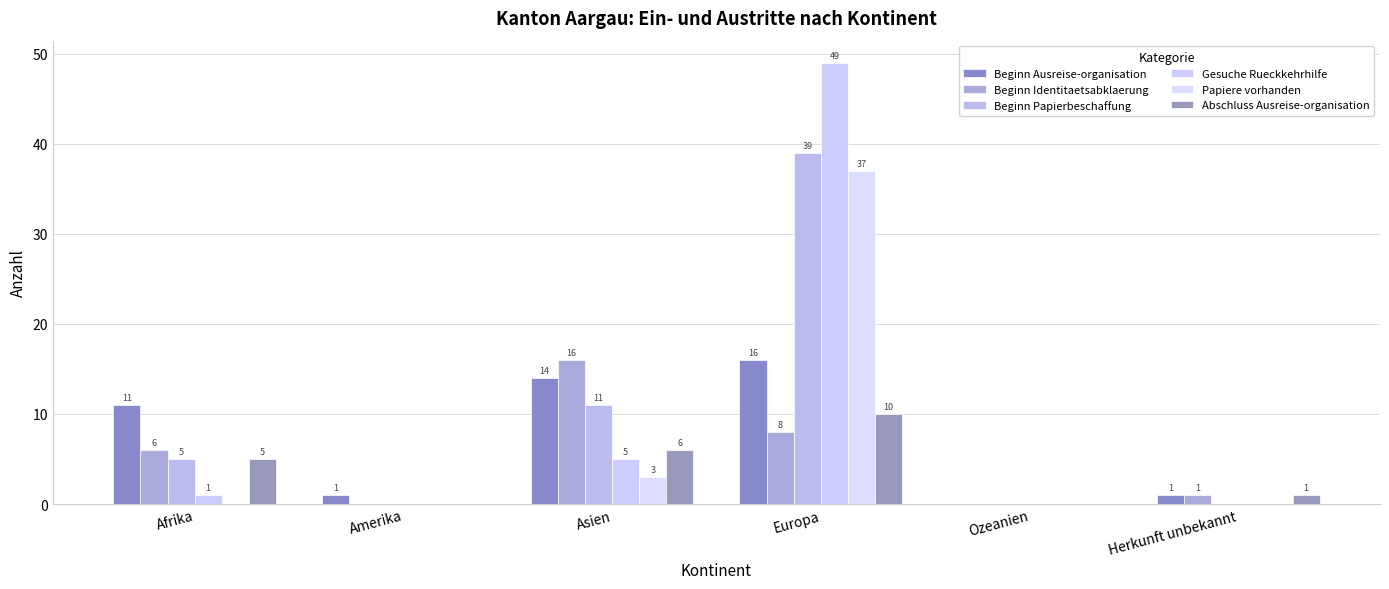

Count the number of data series in this chart.

6